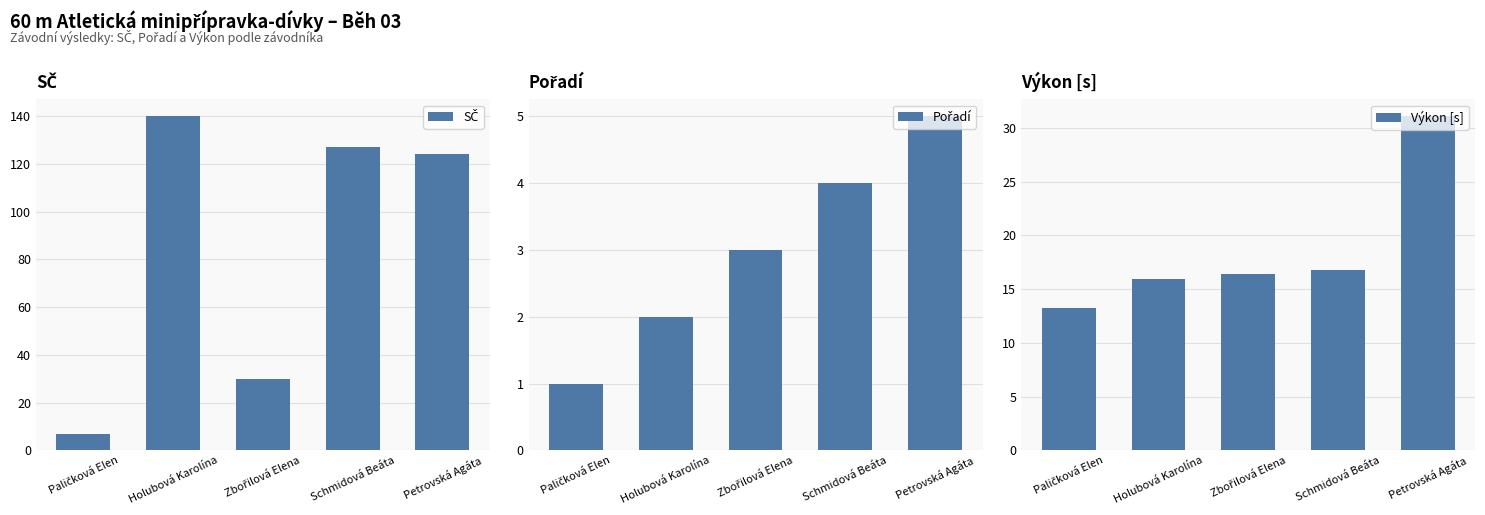

What are all the series names shown in the legend?

SČ, Pořadí, Výkon [s]